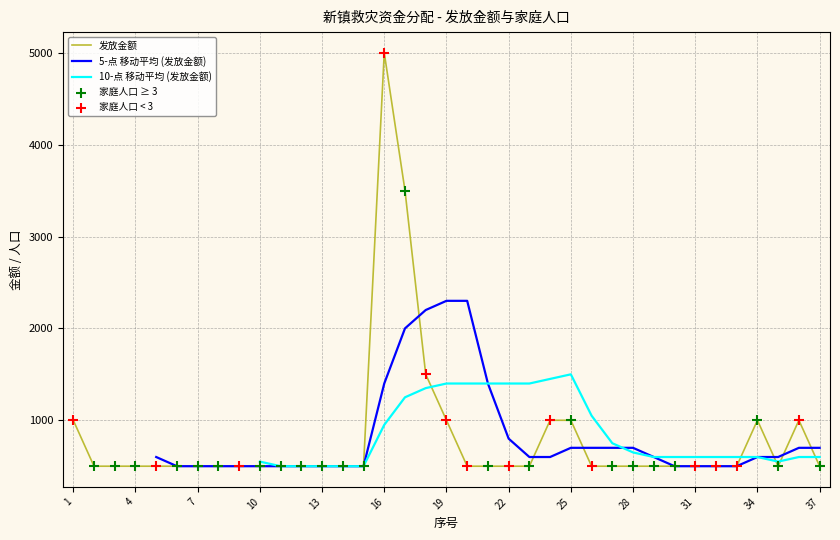

Approximately how many times larger is the value at 35 compared to 23?

1.0